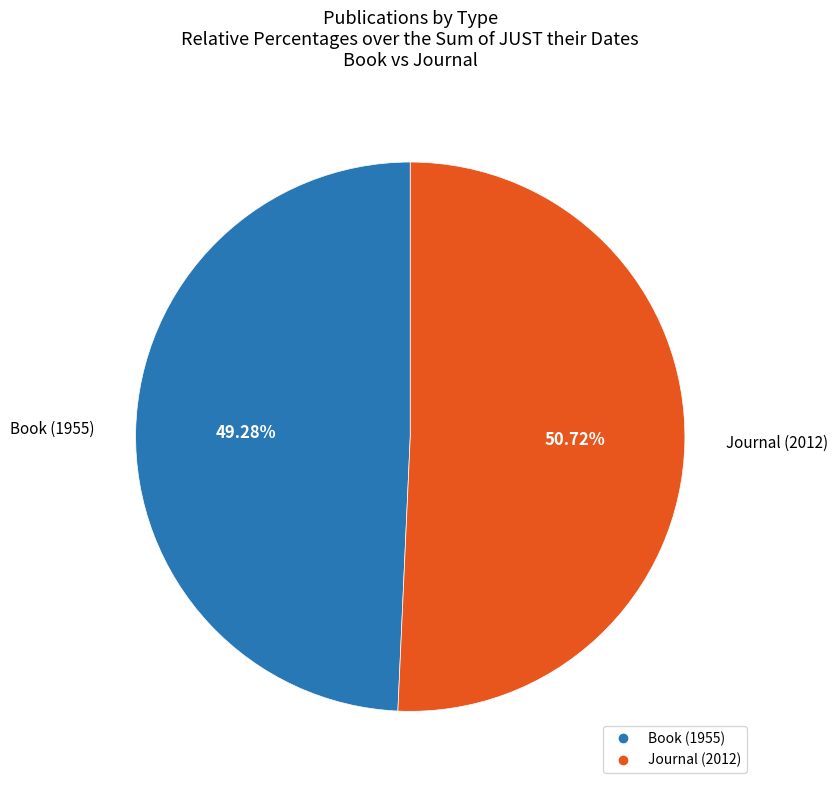

To the nearest percent, what is the average slice percentage?

50%